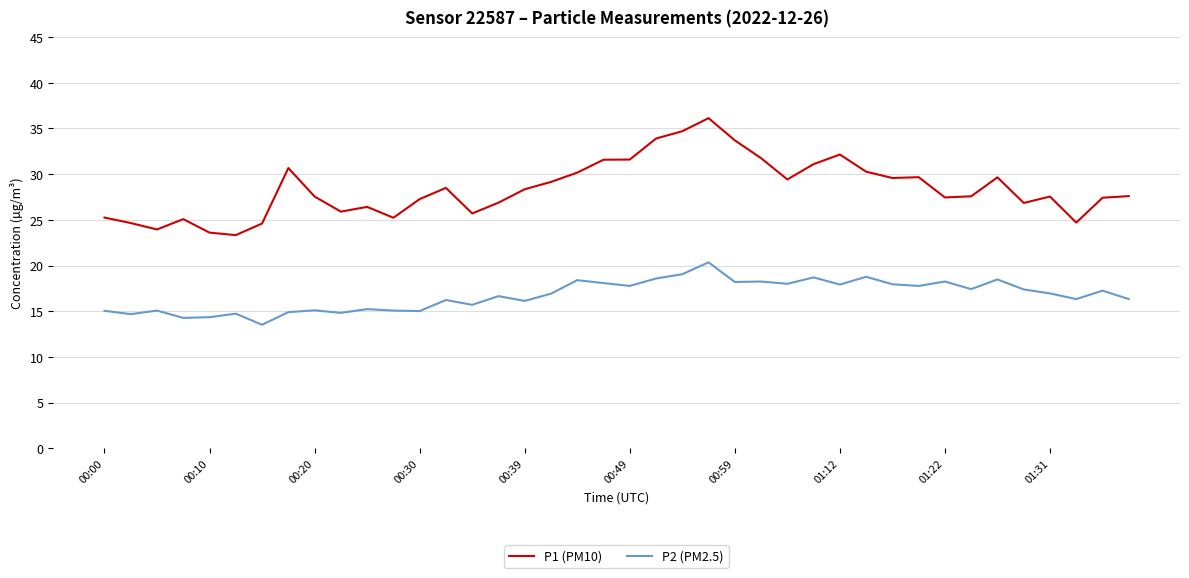

True or false: P1 (PM10) and P2 (PM2.5) cross at least once.

False